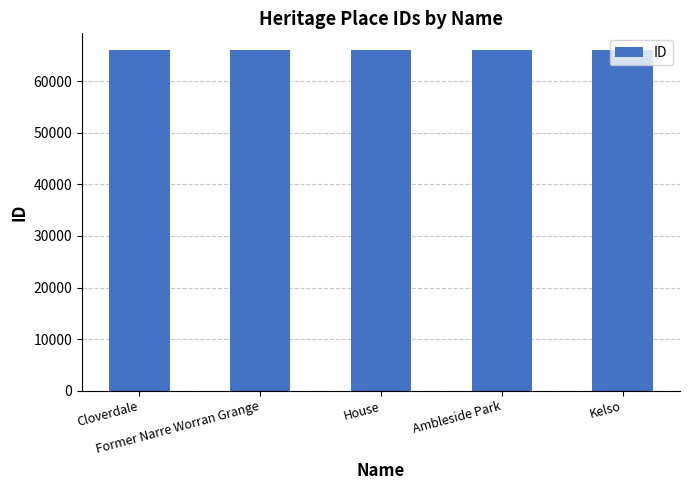

The chart shows a value of 109219 at Former Narre Worran Grange. True or false?

False